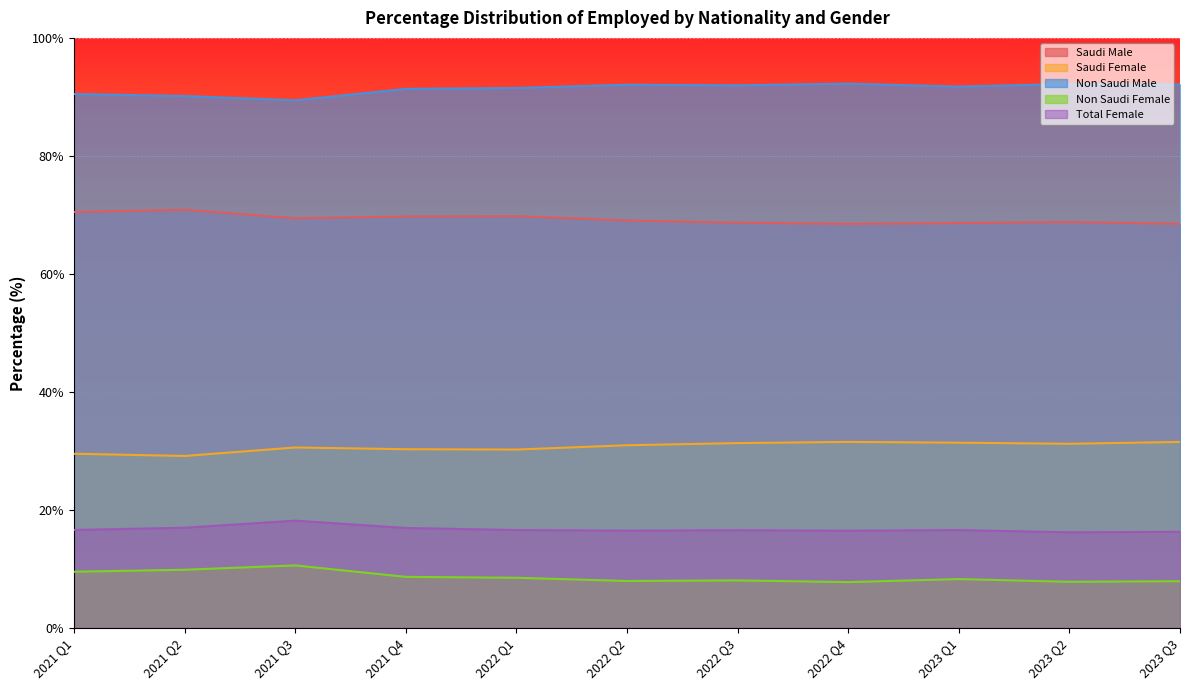

True or false: Non Saudi Female has more than 1 interior local peaks.

True